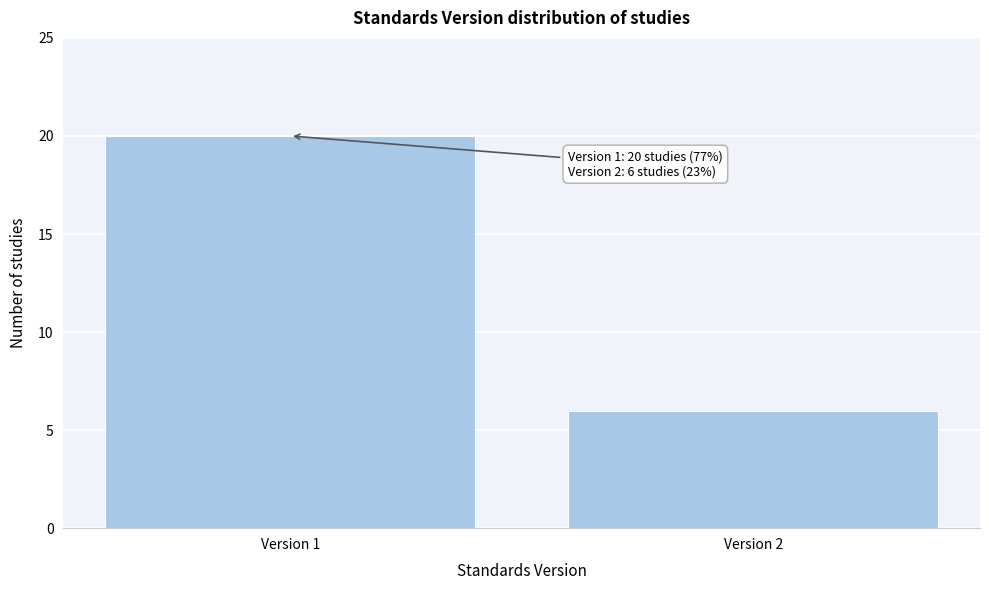

Reading left to right, transcribe all the data shown in this chart.

Version 1=20	Version 2=6